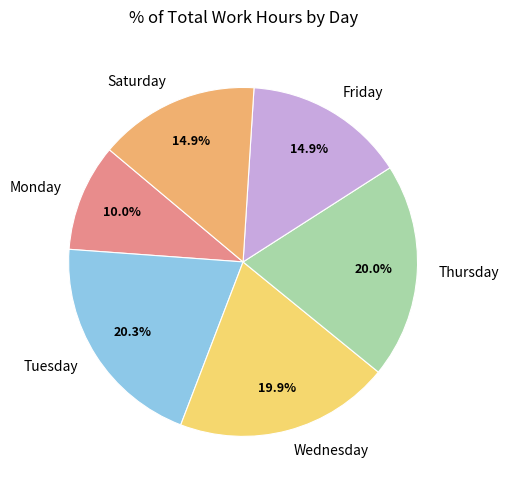

How many slices are in this pie chart?

6